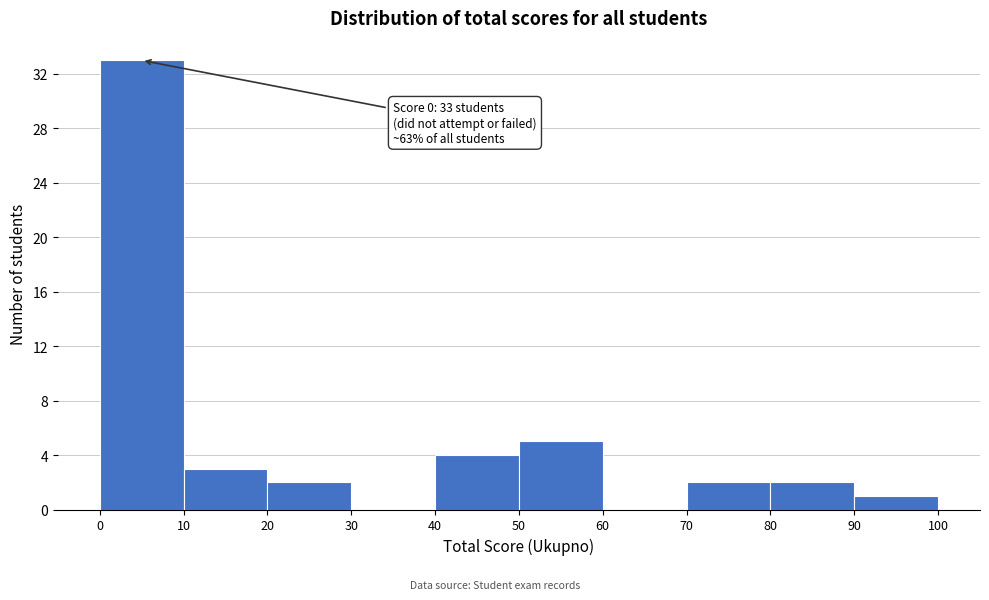

Which range on the x-axis has the tallest bar?

0 to 10